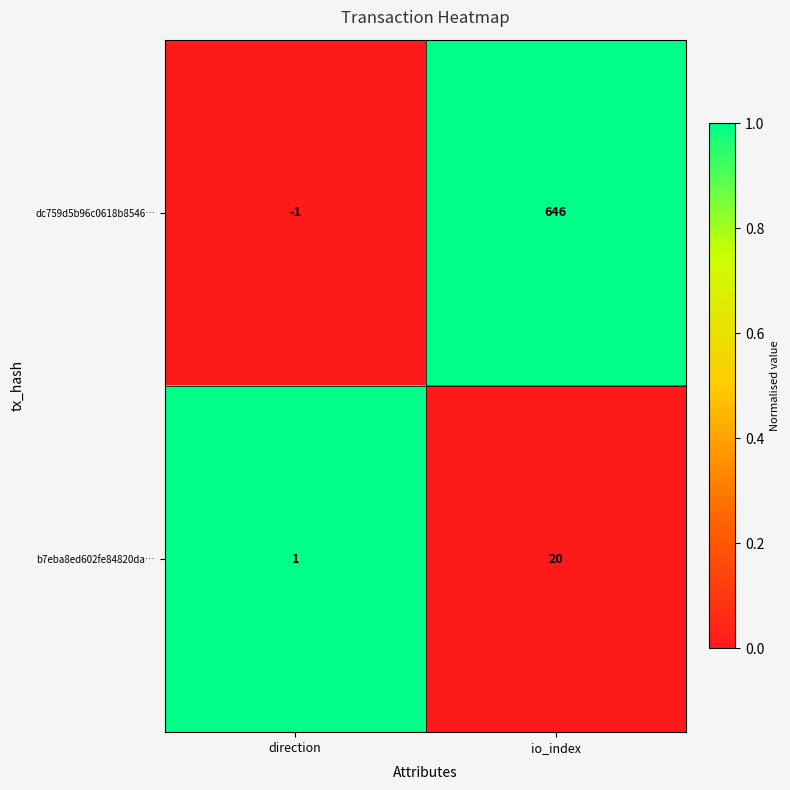

True or false: b7eba8ed602fe84820da… has a value of 0 at direction.

False